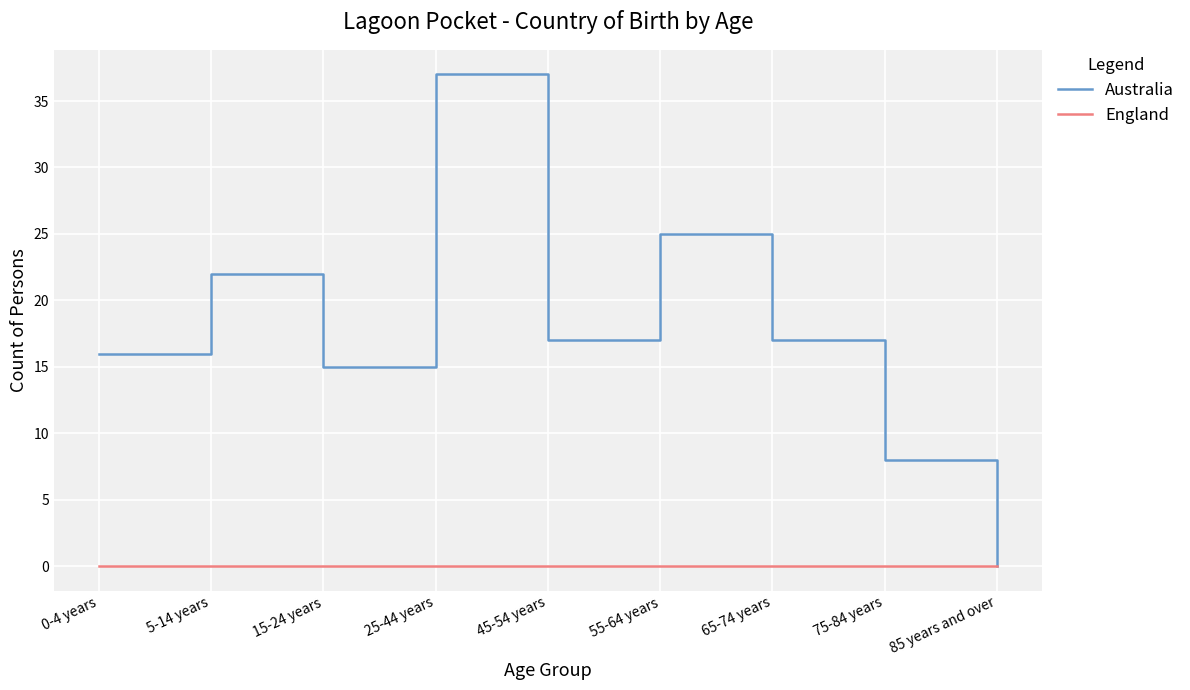

What are all the series names shown in the legend?

Australia, England